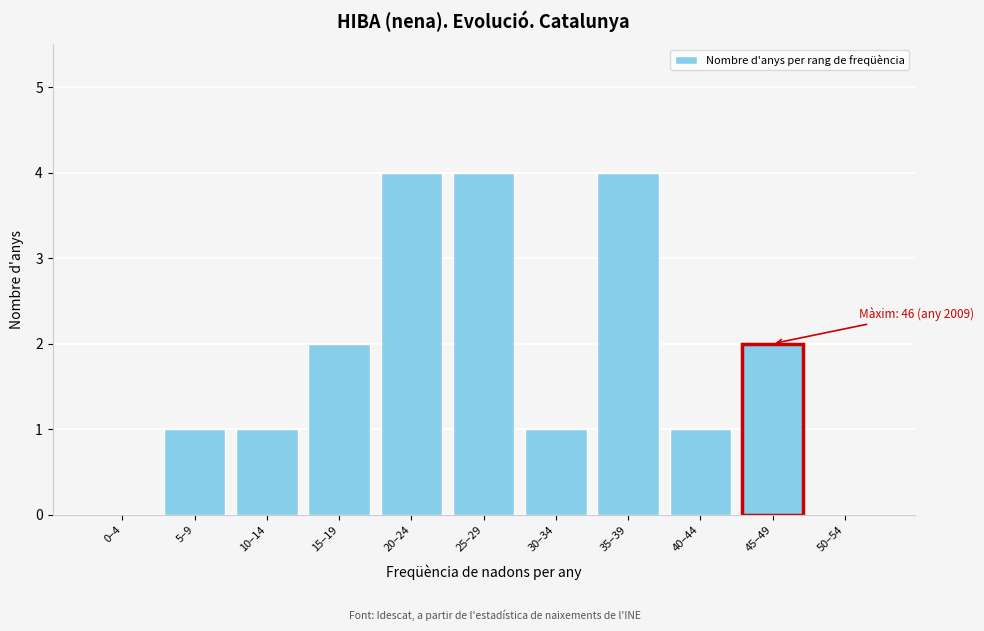

Reading left to right, extract all data points from this chart.

0–4=0	5–9=1	10–14=1	15–19=2	20–24=4	25–29=4	30–34=1	35–39=4	40–44=1	45–49=2	50–54=0